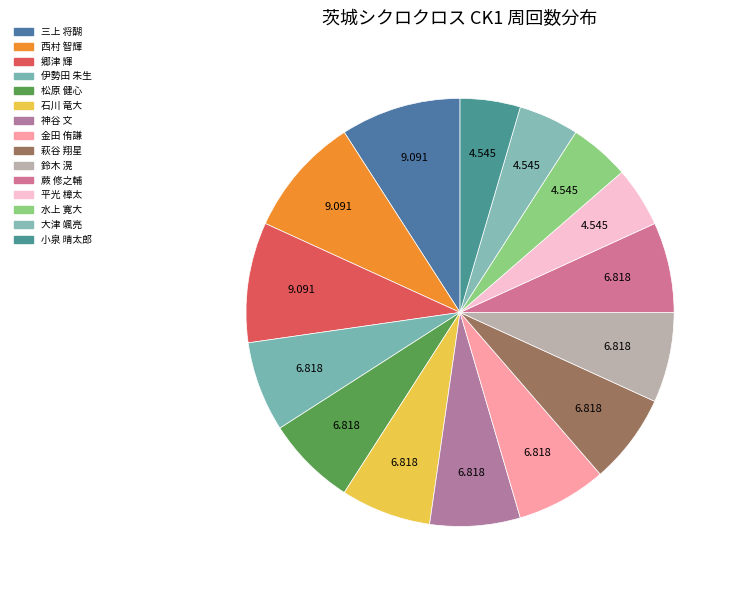

Combined, do 伊勢田 朱生 and 蕨 修之輔 account for over 50%?

No